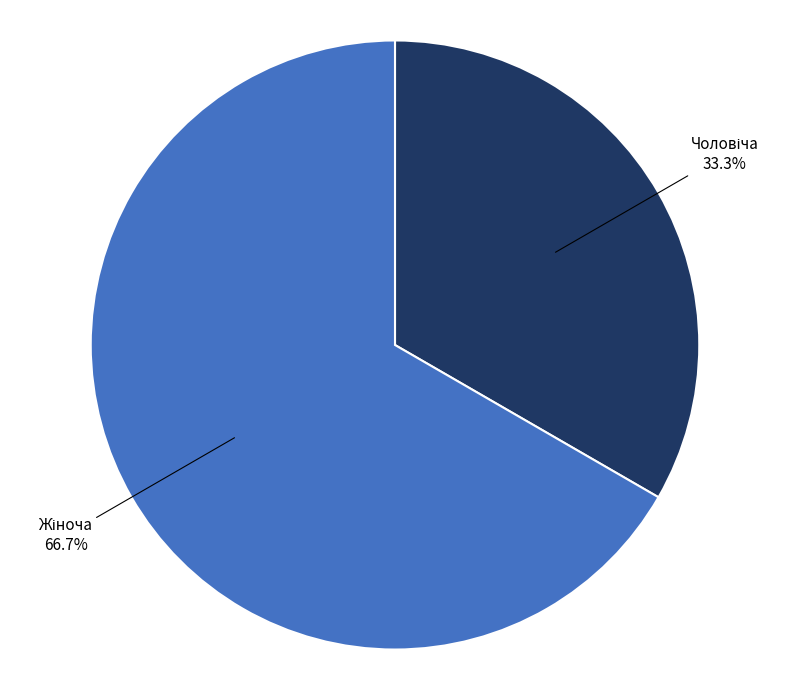

Does any single category account for the majority?

Yes